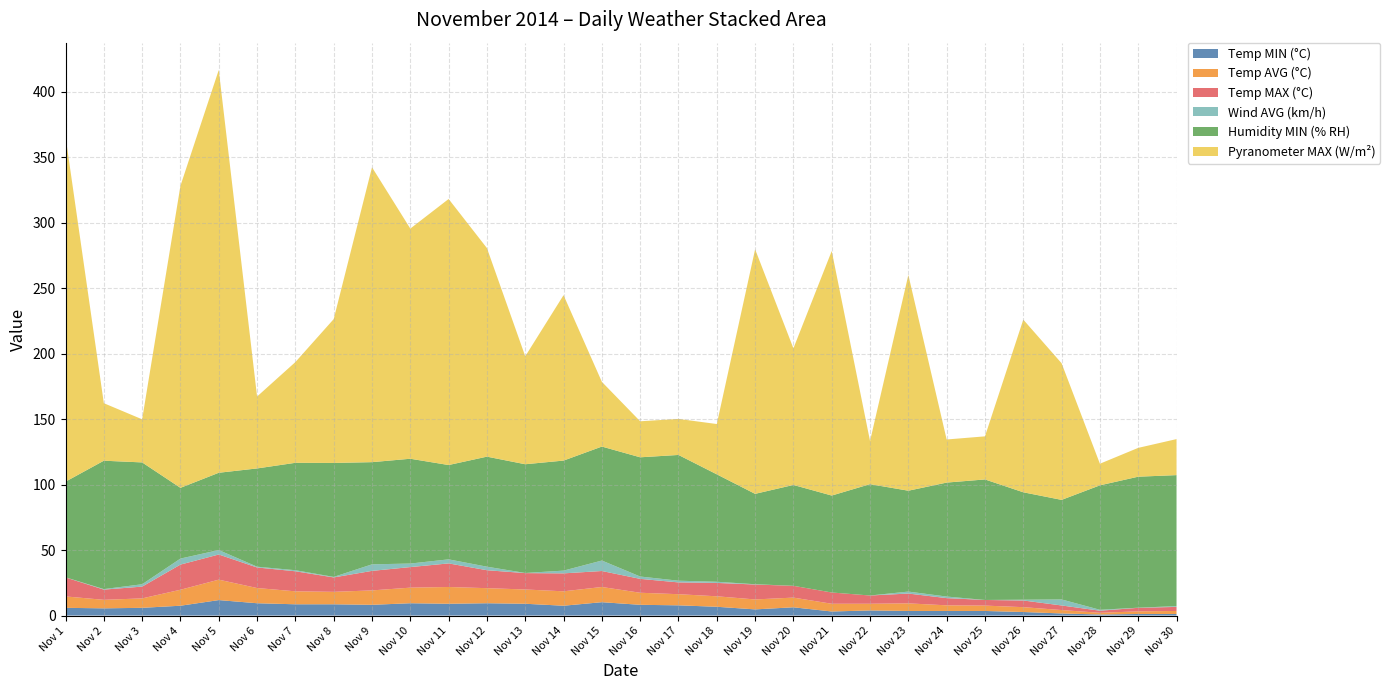

Reading left to right, transcribe all the data shown in this chart.

Temp MIN (°C): Nov 1=5.9	Nov 2=5.5	Nov 3=5.9	Nov 4=7.5	Nov 5=11.8	Nov 6=9.4	Nov 7=8.6	Nov 8=8.6	Nov 9=8.2	Nov 10=9.4	Nov 11=9.0	Nov 12=9.4	Nov 13=9.0	Nov 14=7.5	Nov 15=10.2	Nov 16=8.2	Nov 17=7.8	Nov 18=6.7	Nov 19=4.7	Nov 20=6.3	Nov 21=3.1	Nov 22=3.9	Nov 23=3.5	Nov 24=3.5	Nov 25=3.5	Nov 26=2.7	Nov 27=1.6	Nov 28=0.8	Nov 29=1.2	Nov 30=1.2
Temp AVG (°C): Nov 1=8.7	Nov 2=6.5	Nov 3=7.2	Nov 4=12.2	Nov 5=15.6	Nov 6=11.6	Nov 7=9.9	Nov 8=9.5	Nov 9=11.0	Nov 10=11.9	Nov 11=12.8	Nov 12=11.5	Nov 13=10.9	Nov 14=11.0	Nov 15=11.6	Nov 16=9.2	Nov 17=8.5	Nov 18=8.0	Nov 19=7.6	Nov 20=7.4	Nov 21=5.9	Nov 22=5.1	Nov 23=5.8	Nov 24=4.3	Nov 25=4.1	Nov 26=3.7	Nov 27=2.6	Nov 28=1.3	Nov 29=2.0	Nov 30=2.3
Temp MAX (°C): Nov 1=14.5	Nov 2=7.8	Nov 3=9.0	Nov 4=19.2	Nov 5=19.2	Nov 6=15.7	Nov 7=15.3	Nov 8=11.0	Nov 9=14.9	Nov 10=15.7	Nov 11=18.0	Nov 12=13.7	Nov 13=12.5	Nov 14=13.7	Nov 15=12.2	Nov 16=10.6	Nov 17=9.0	Nov 18=10.2	Nov 19=11.4	Nov 20=9.0	Nov 21=8.6	Nov 22=6.3	Nov 23=7.5	Nov 24=5.5	Nov 25=4.3	Nov 26=5.1	Nov 27=3.5	Nov 28=1.6	Nov 29=2.7	Nov 30=3.1
Wind AVG (km/h): Nov 1=0.1	Nov 2=0.4	Nov 3=1.8	Nov 4=4.6	Nov 5=3.4	Nov 6=0.6	Nov 7=0.8	Nov 8=0.4	Nov 9=5.0	Nov 10=2.7	Nov 11=3.1	Nov 12=2.7	Nov 13=0.1	Nov 14=2.1	Nov 15=8.0	Nov 16=1.8	Nov 17=1.3	Nov 18=0.9	Nov 19=0.2	Nov 20=0.0	Nov 21=0.0	Nov 22=0.0	Nov 23=1.5	Nov 24=1.2	Nov 25=0.0	Nov 26=0.6	Nov 27=4.6	Nov 28=0.7	Nov 29=0.1	Nov 30=0.6
Humidity MIN (% RH): Nov 1=73.0	Nov 2=98.0	Nov 3=93.0	Nov 4=54.0	Nov 5=59.0	Nov 6=75.0	Nov 7=82.0	Nov 8=87.0	Nov 9=78.0	Nov 10=80.0	Nov 11=72.0	Nov 12=84.0	Nov 13=83.0	Nov 14=84.0	Nov 15=87.0	Nov 16=91.0	Nov 17=96.0	Nov 18=82.0	Nov 19=69.0	Nov 20=77.0	Nov 21=74.0	Nov 22=85.0	Nov 23=77.0	Nov 24=87.0	Nov 25=92.0	Nov 26=82.0	Nov 27=76.0	Nov 28=95.0	Nov 29=100.0	Nov 30=100.0
Pyranometer MAX (W/m²): Nov 1=263.5	Nov 2=43.9	Nov 3=32.9	Nov 4=230.6	Nov 5=307.5	Nov 6=54.9	Nov 7=76.9	Nov 8=109.8	Nov 9=225.1	Nov 10=175.7	Nov 11=203.1	Nov 12=159.2	Nov 13=82.4	Nov 14=126.3	Nov 15=49.4	Nov 16=27.5	Nov 17=27.5	Nov 18=38.4	Nov 19=186.7	Nov 20=104.3	Nov 21=186.7	Nov 22=32.9	Nov 23=164.7	Nov 24=32.9	Nov 25=32.9	Nov 26=131.8	Nov 27=104.3	Nov 28=16.5	Nov 29=22.0	Nov 30=27.5